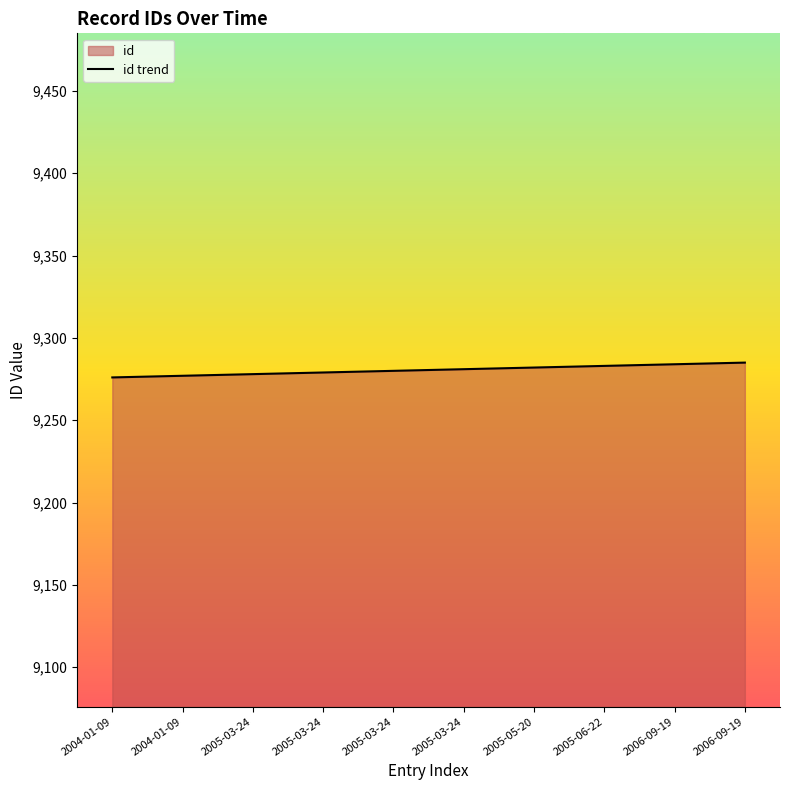

What is the sum of the values at 2005-06-22 and 2005-03-24?

18562